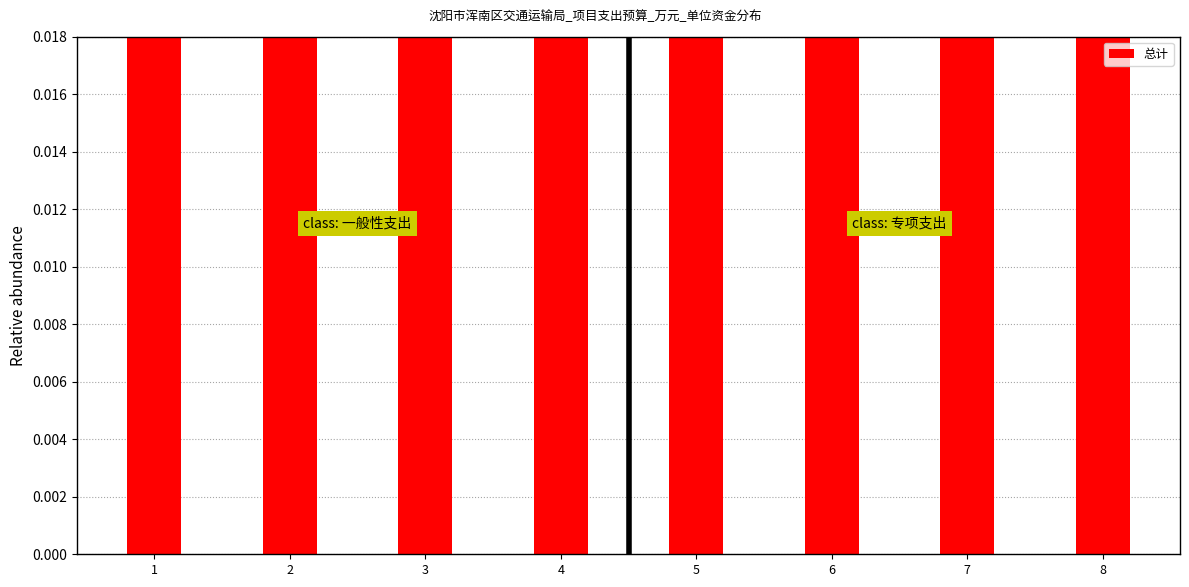

At which category does the chart reach its minimum across all series?

7